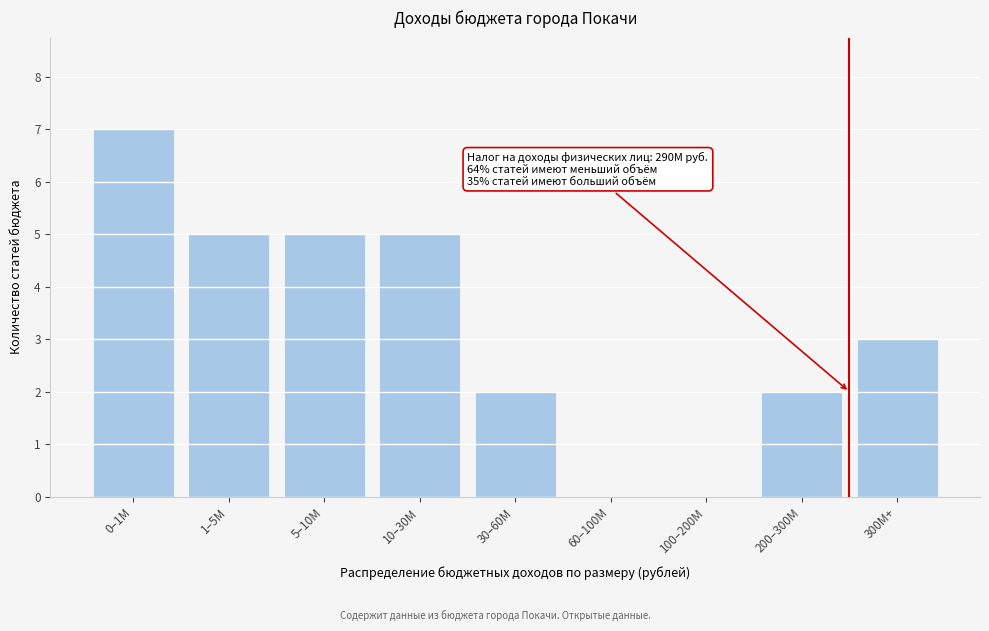

Reading left to right, what are all the values shown in this chart?

0–1M=7	1–5M=5	5–10M=5	10–30M=5	30–60M=2	60–100M=0	100–200M=0	200–300M=2	300M+=3